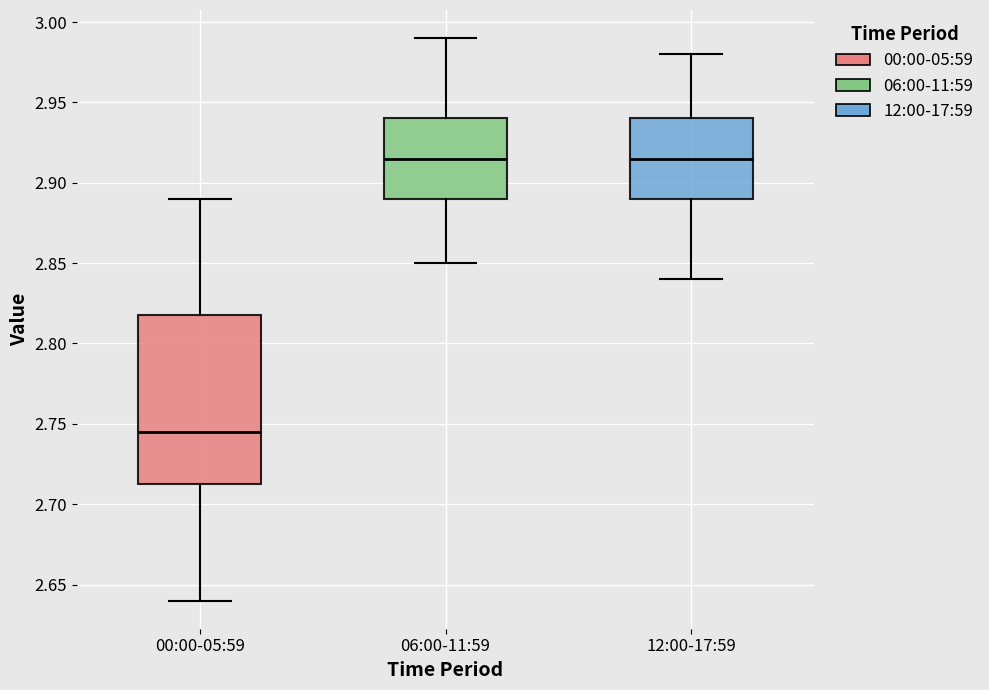

Which box is the tallest, from its lower edge to its upper edge?

00:00-05:59